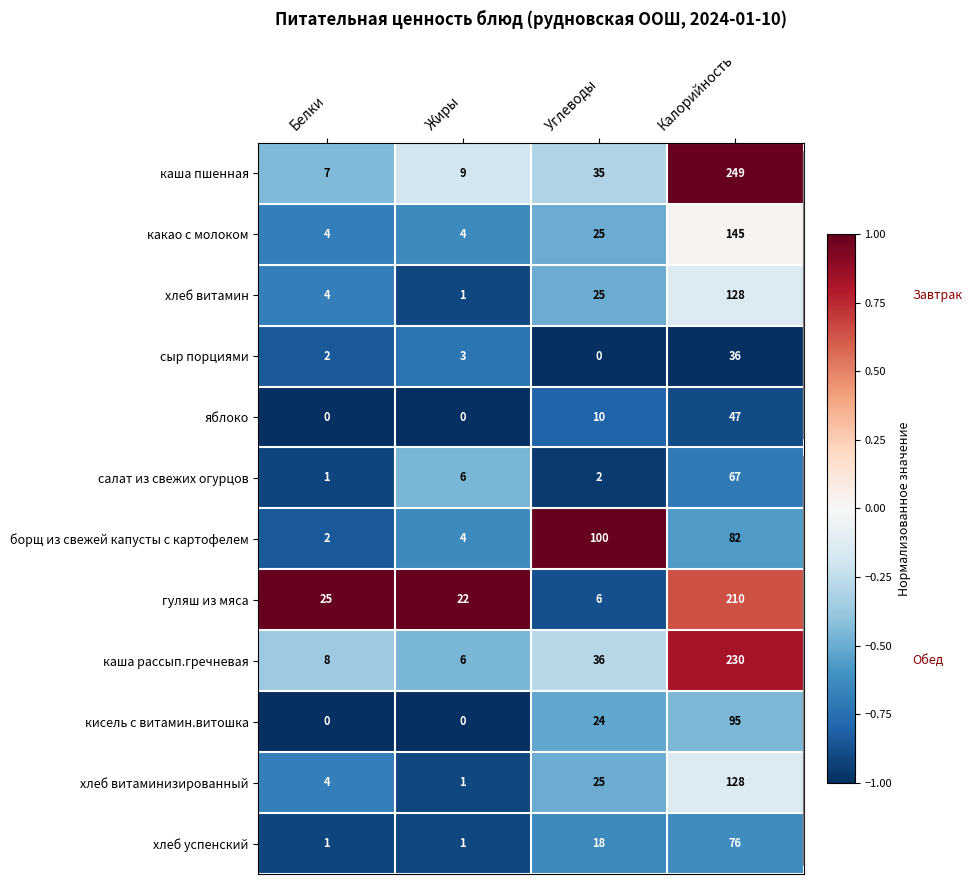

What is the spread (max minus min) of values at Калорийность?

213